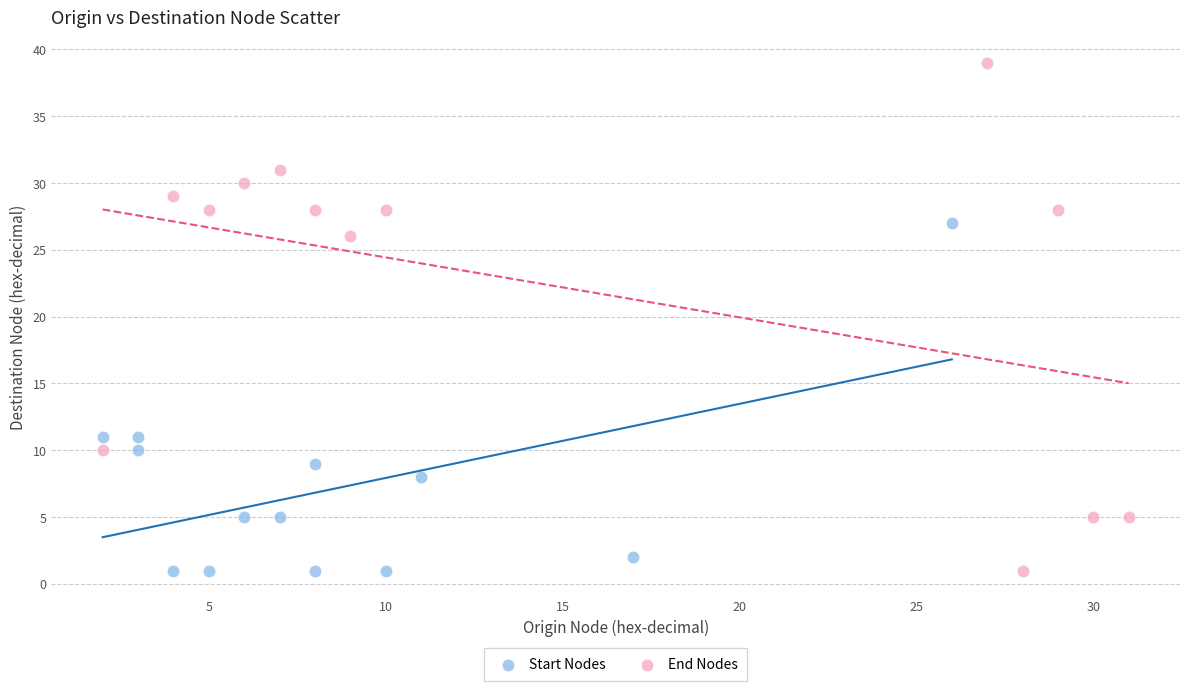

Which series reaches the maximum Y coordinate?

End Nodes